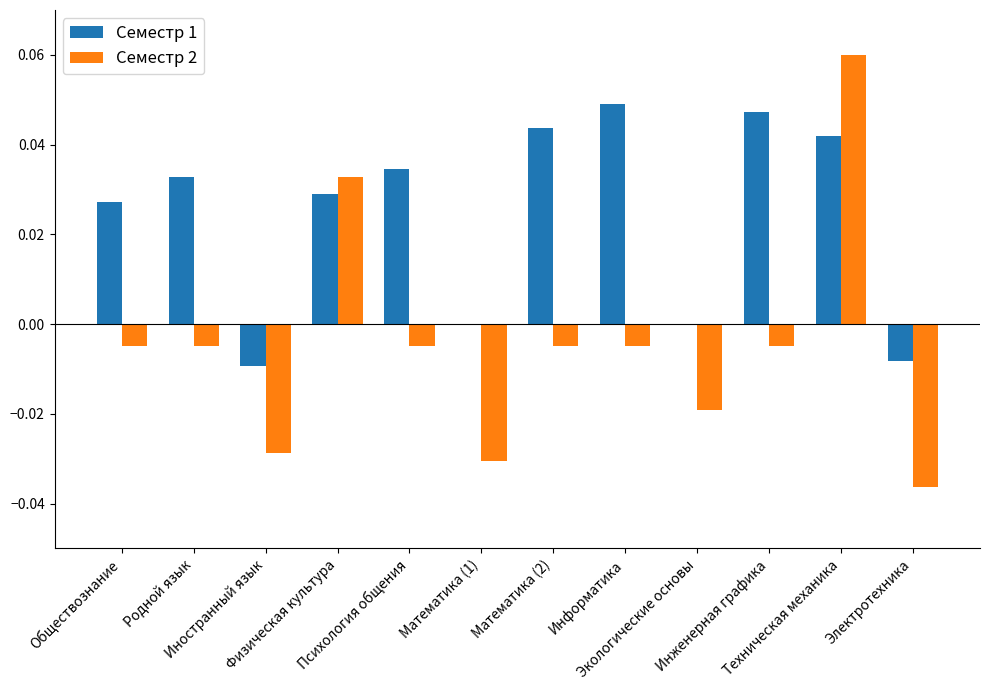

What are all the series names shown in the legend?

Семестр 1, Семестр 2